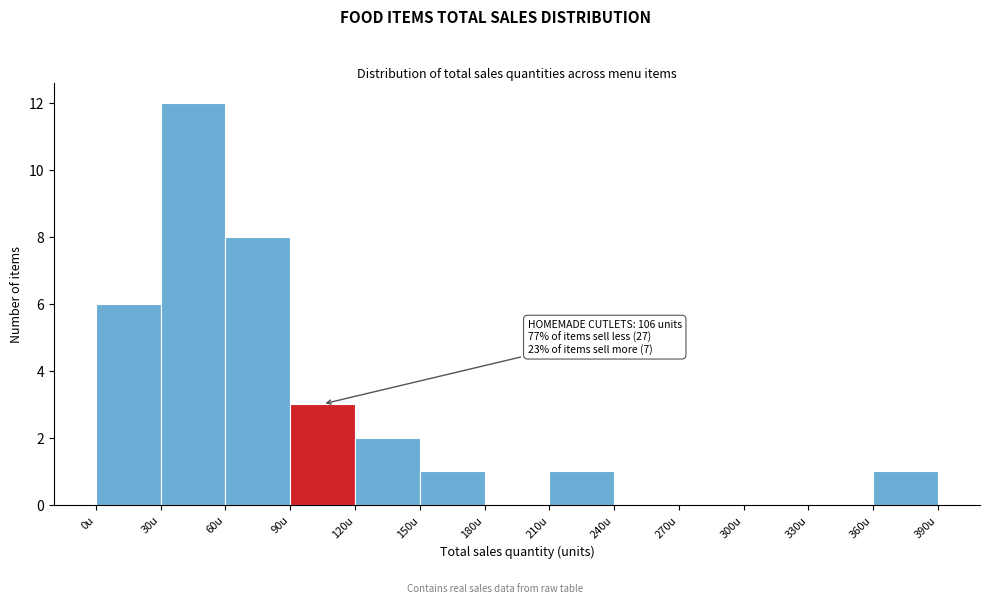

Which range on the x-axis has the tallest bar?

30 to 60